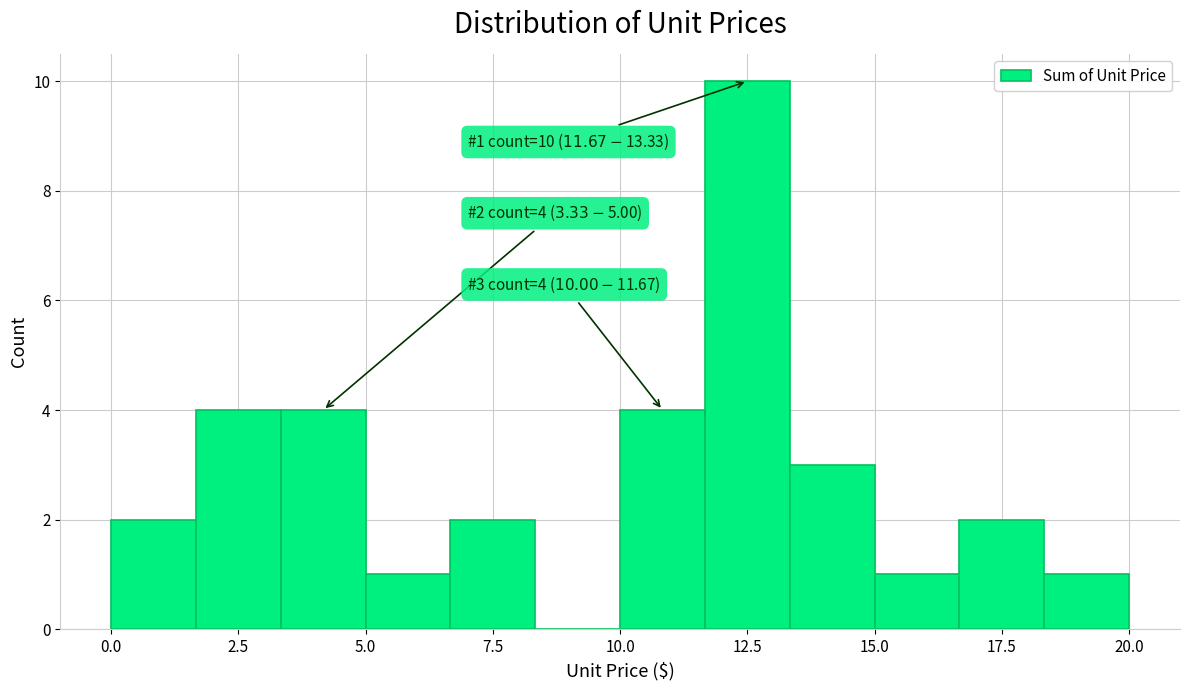

Read against the x-axis, roughly where is the centre of the tallest bar?

12.5